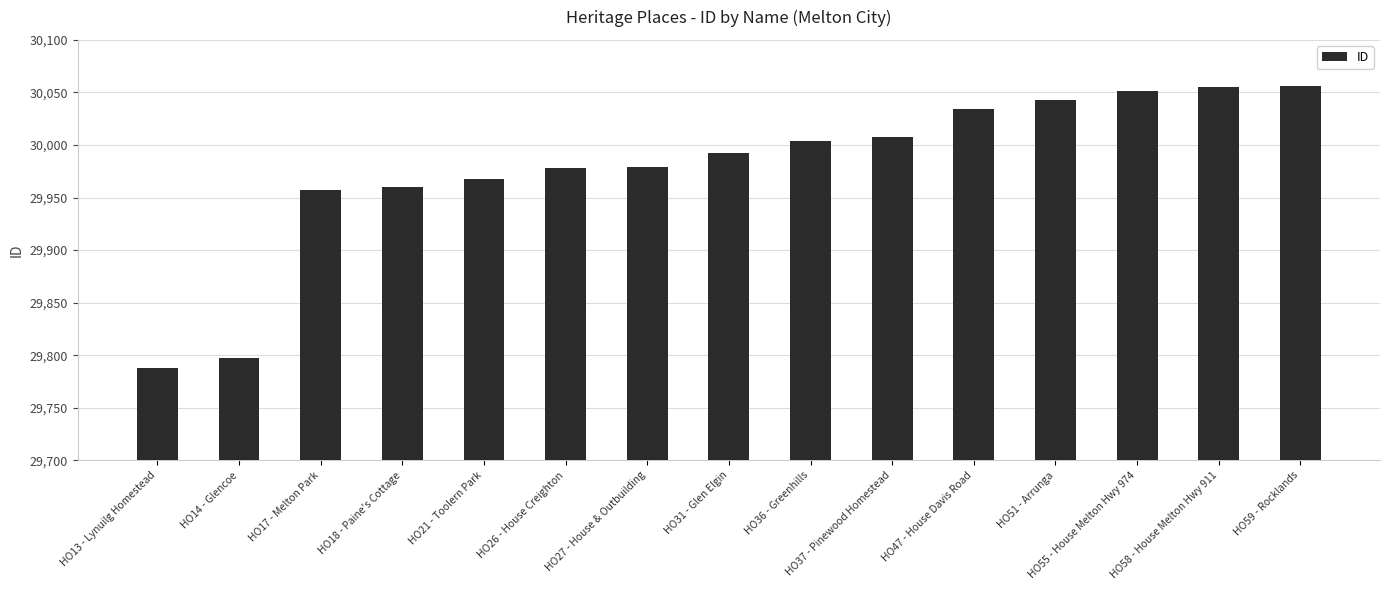

What is the smallest value displayed?

29788